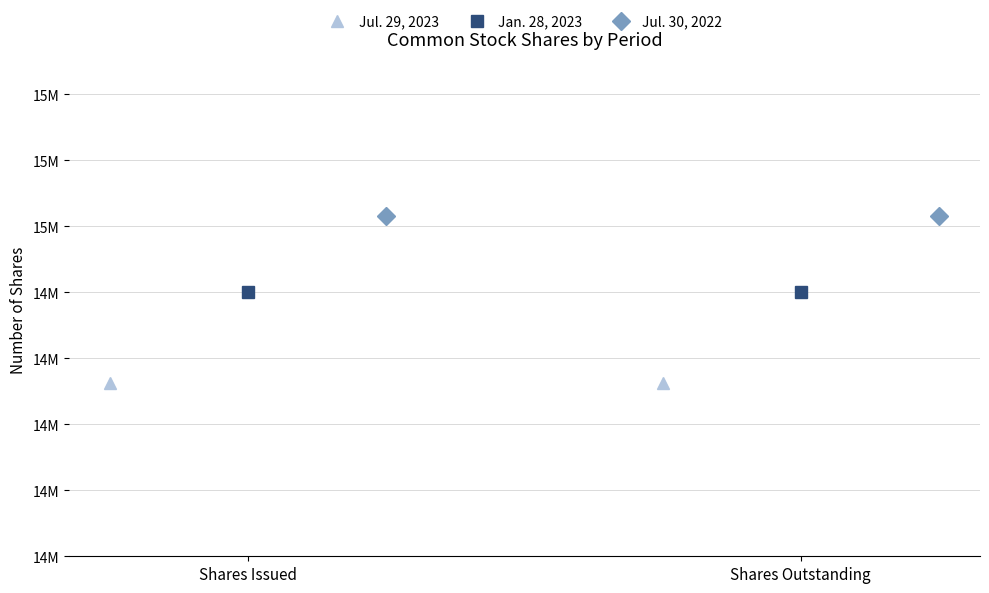

Which series changed the most between Shares Issued and Shares Outstanding?

Jul. 29, 2023